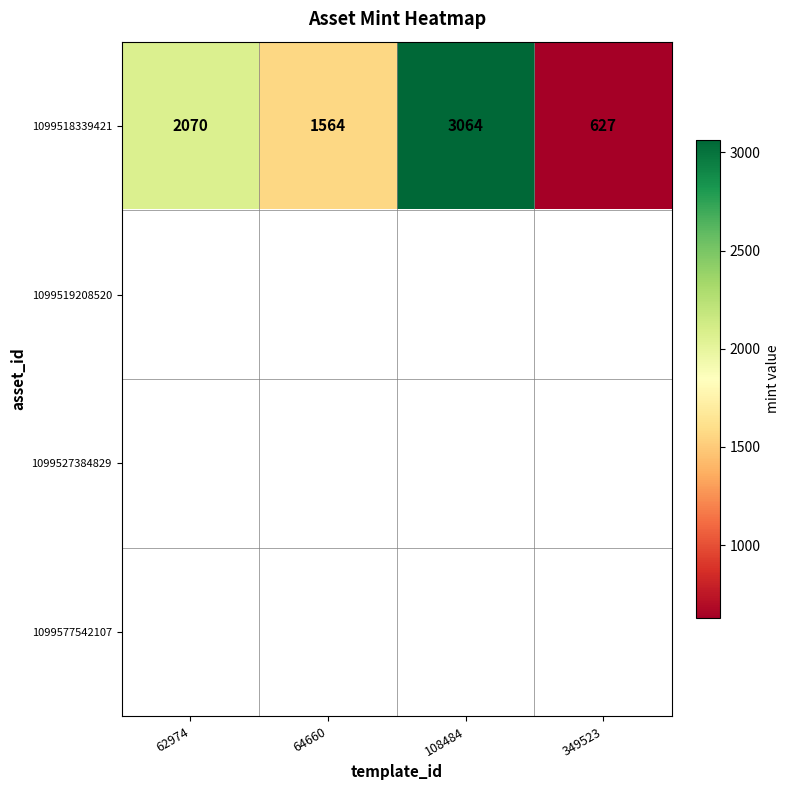

Between 108484 and 349523, which is larger?

108484